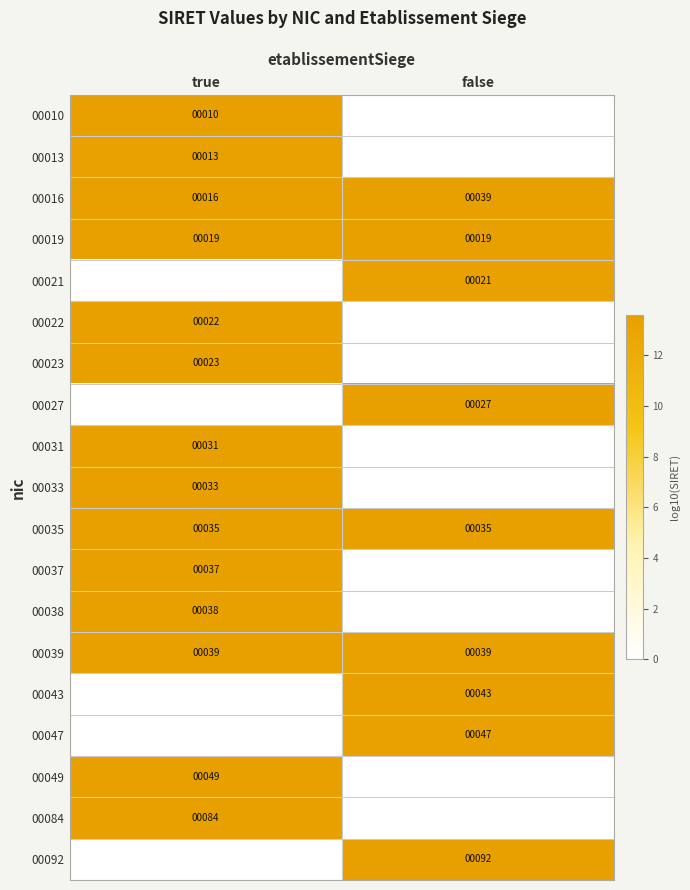

Is it true that 00031 equals 31 at true?

True